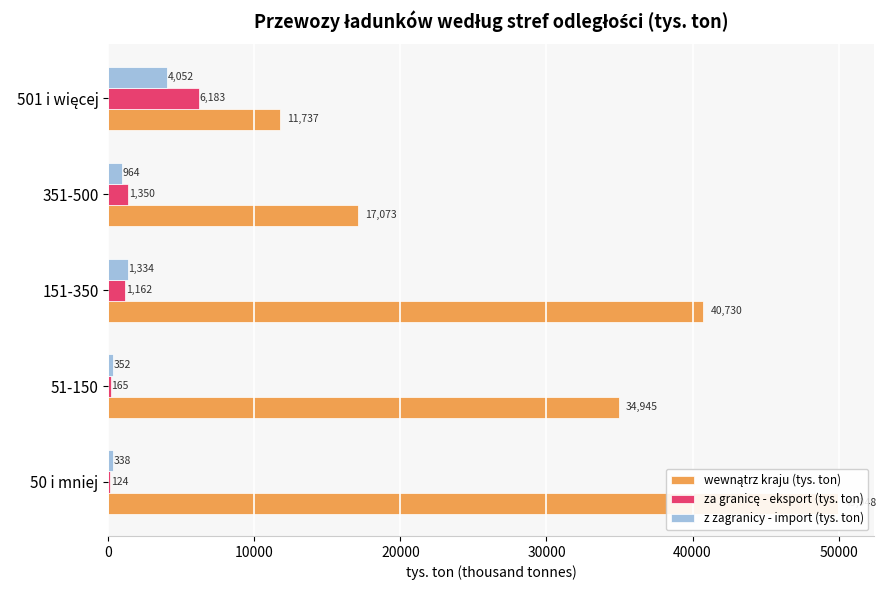

What is the difference between the highest and lowest values at 50 i mniej?

49824.0